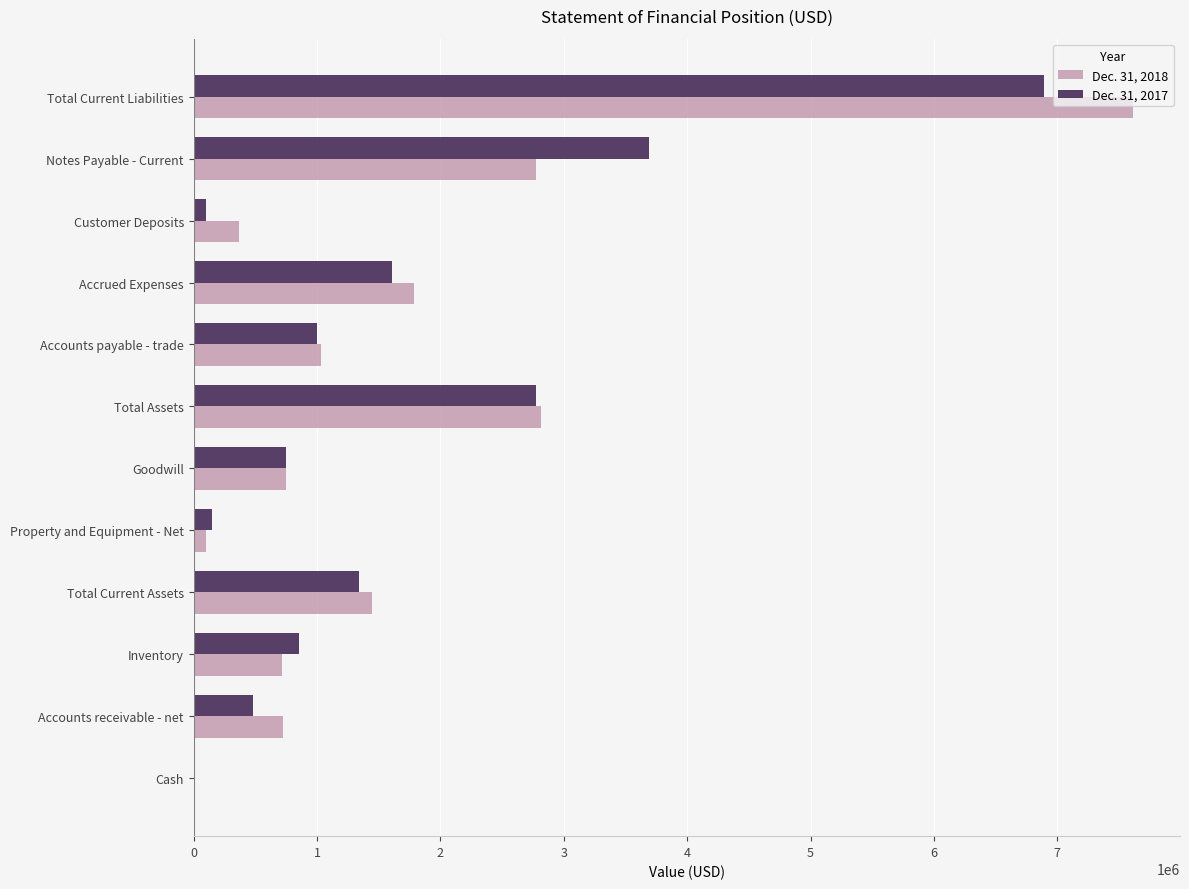

What is the total value across all series at Total Current Liabilities?

14502511